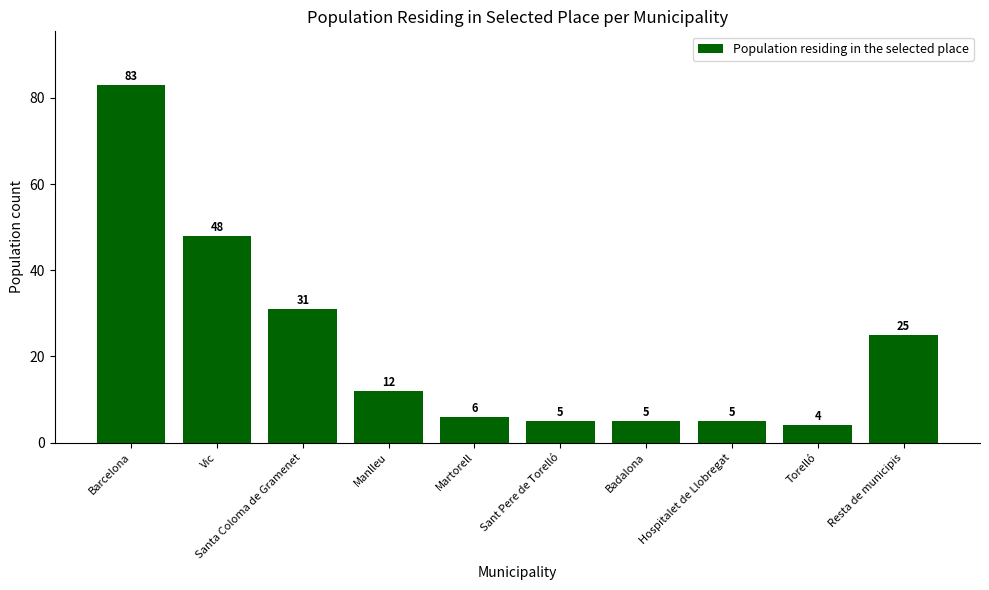

What is the sum of all values?

224